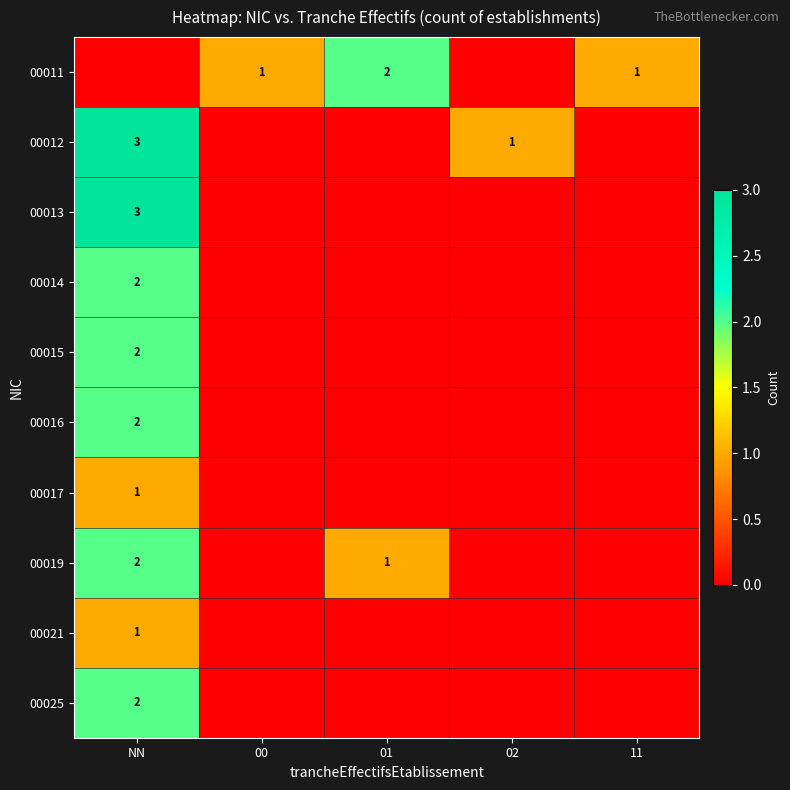

Is it true that 00011 equals 2 at 01?

True